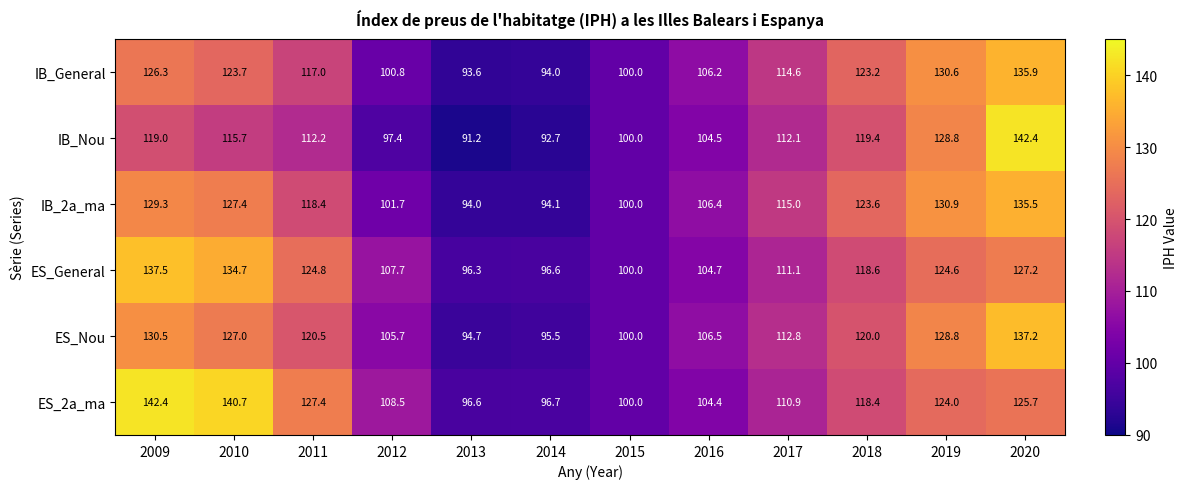

Is the value of ES_Nou at 2020 greater than the value of ES_2a_ma at 2016?

Yes